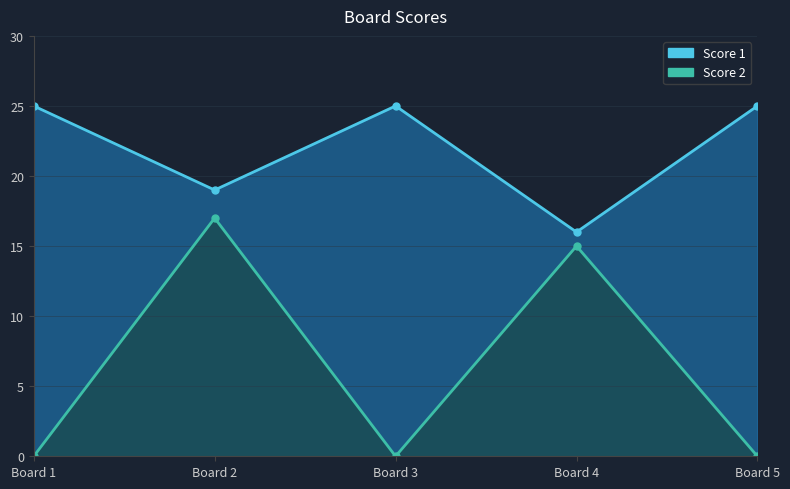

True or false: Score 2 and Score 1 intersect in this chart.

False